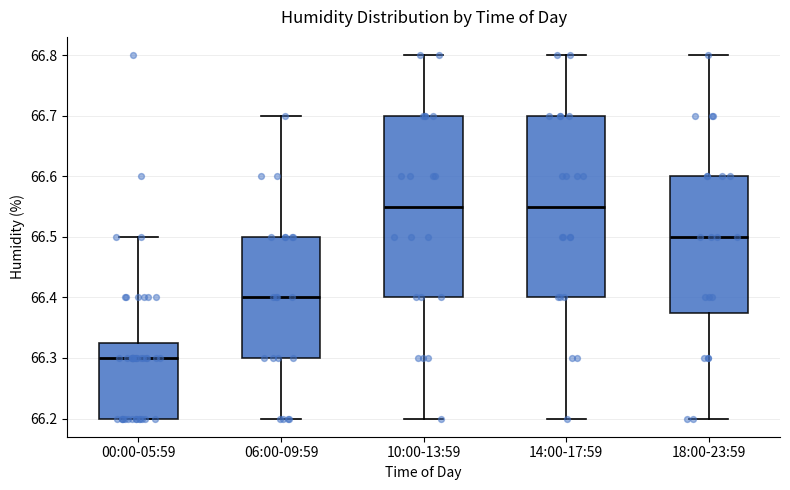

Reading left to right, read every box against the y-axis: the position of its median line, the range the box covers, and the ends of its whiskers. The values are not printed on the chart, so give them approximately, as read against the axis.

00:00-05:59: median 66.30, box 66.20 to 66.33, whiskers 66.20 to 66.50
06:00-09:59: median 66.40, box 66.30 to 66.50, whiskers 66.20 to 66.70
10:00-13:59: median 66.55, box 66.40 to 66.70, whiskers 66.20 to 66.80
14:00-17:59: median 66.55, box 66.40 to 66.70, whiskers 66.20 to 66.80
18:00-23:59: median 66.50, box 66.38 to 66.60, whiskers 66.20 to 66.80